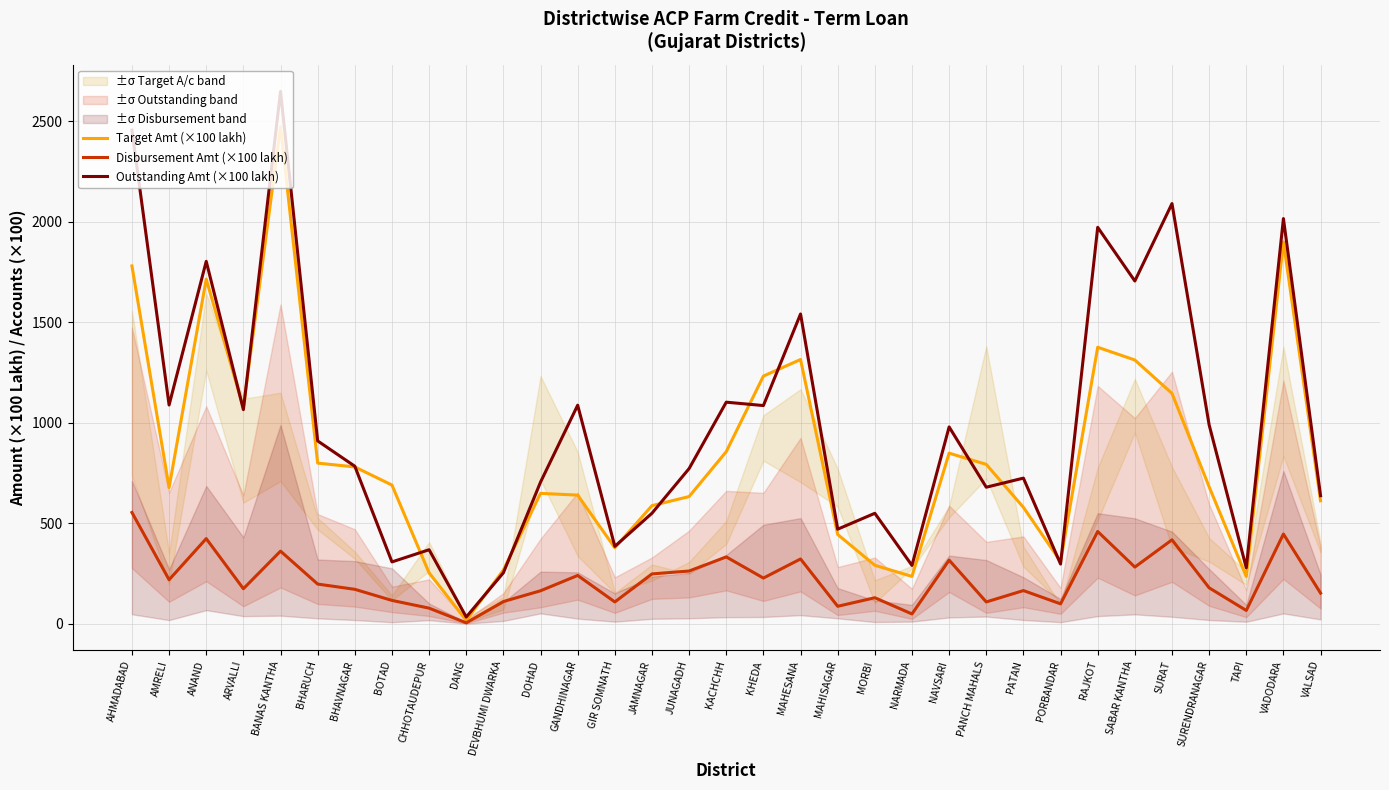

True or false: Target Amt (×100 lakh) has more than 1 points higher than both neighbors.

True